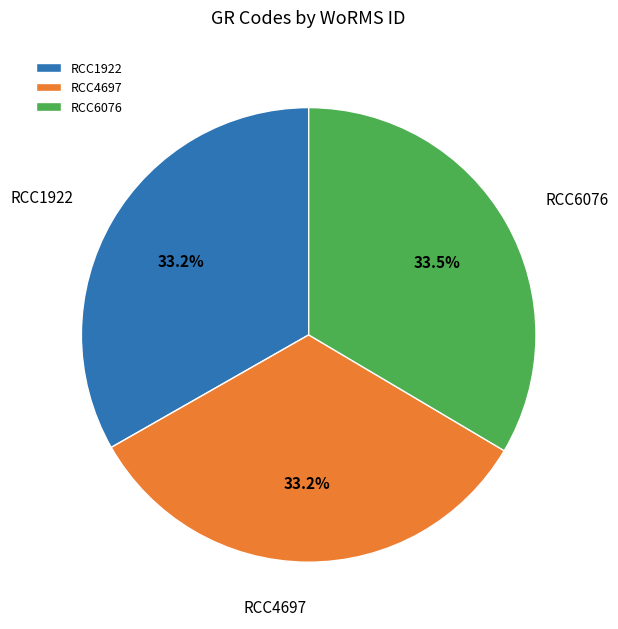

How much of the chart is everything except RCC4697?

66.8%